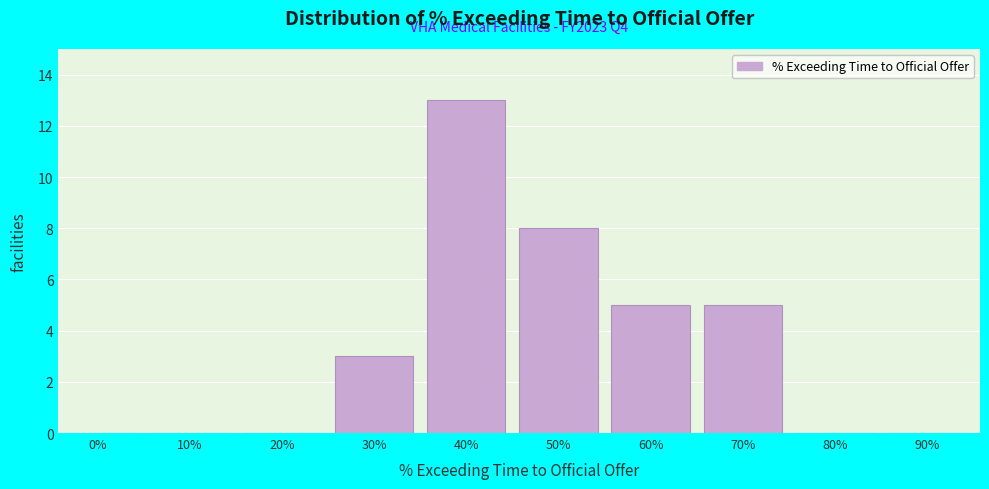

Reading left to right, extract all data points from this chart.

0%=0	10%=0	20%=0	30%=3	40%=13	50%=8	60%=5	70%=5	80%=0	90%=0